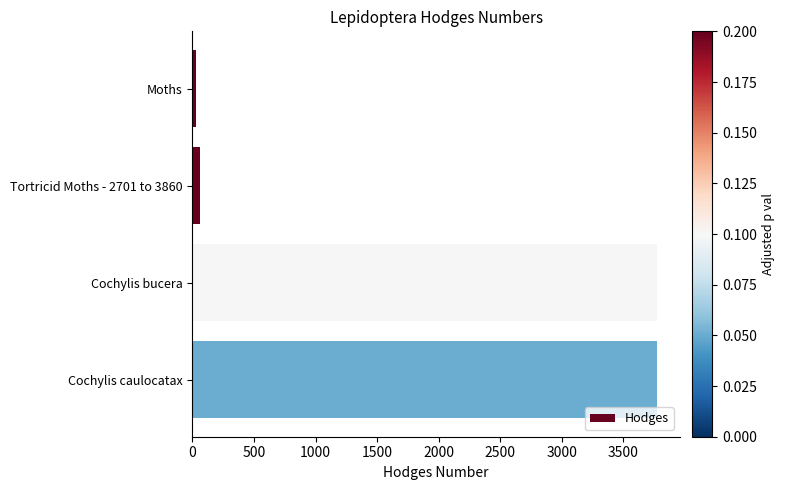

Read the value at Cochylis bucera.

3769.0